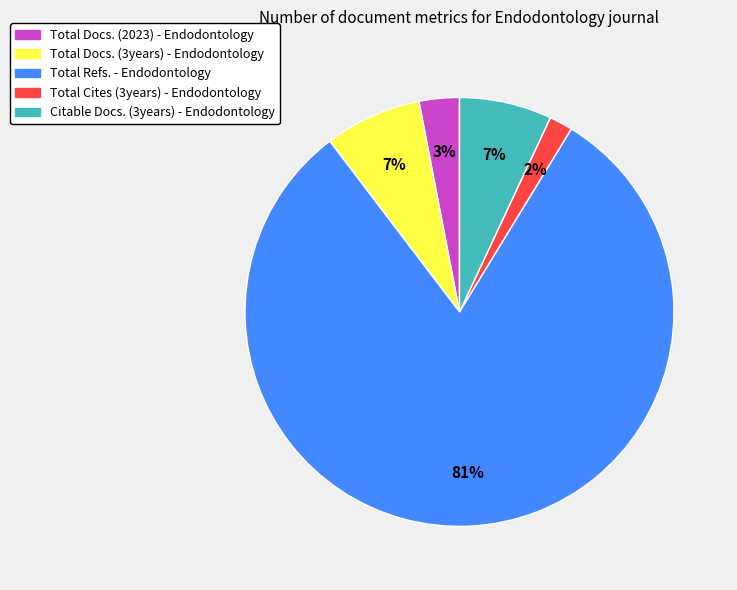

Do Total Docs. (2023) - Endodontology and Total Cites (3years) - Endodontology together represent more than half of the pie?

No